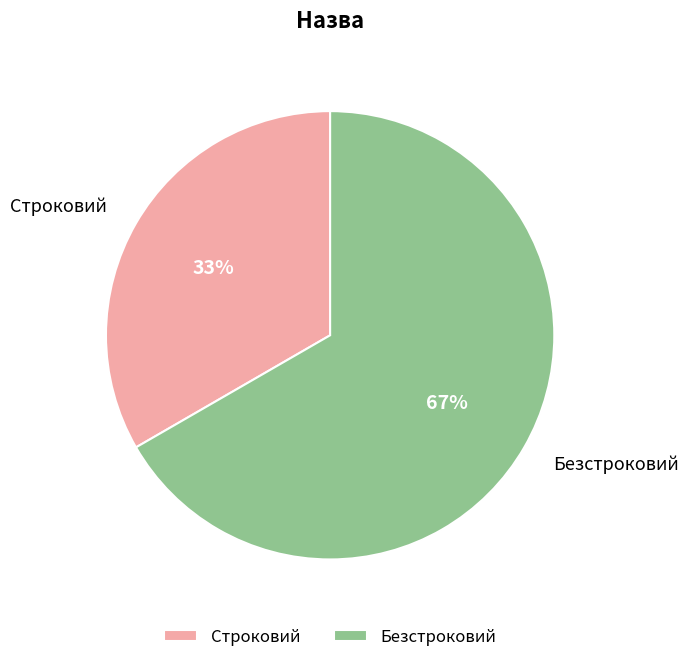

Is it true that Безстроковий is 67% of the pie?

True